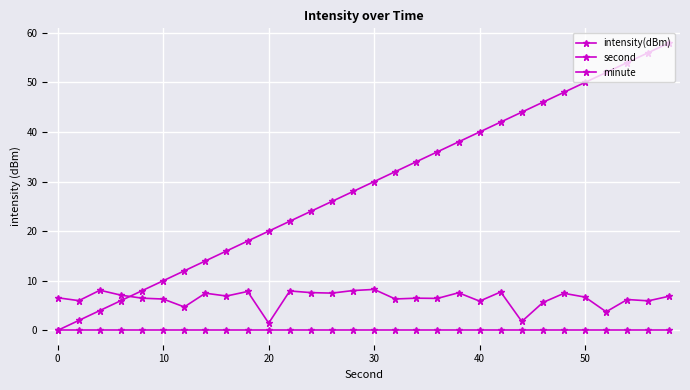

How many values in second are above zero?

29